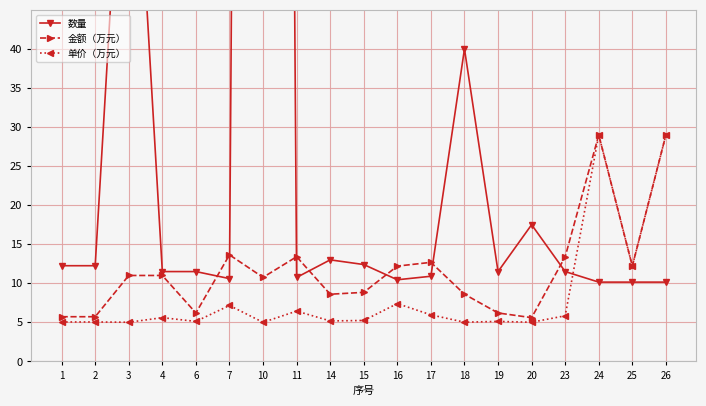

How many data points in 金额（万元） are less than 11?

9